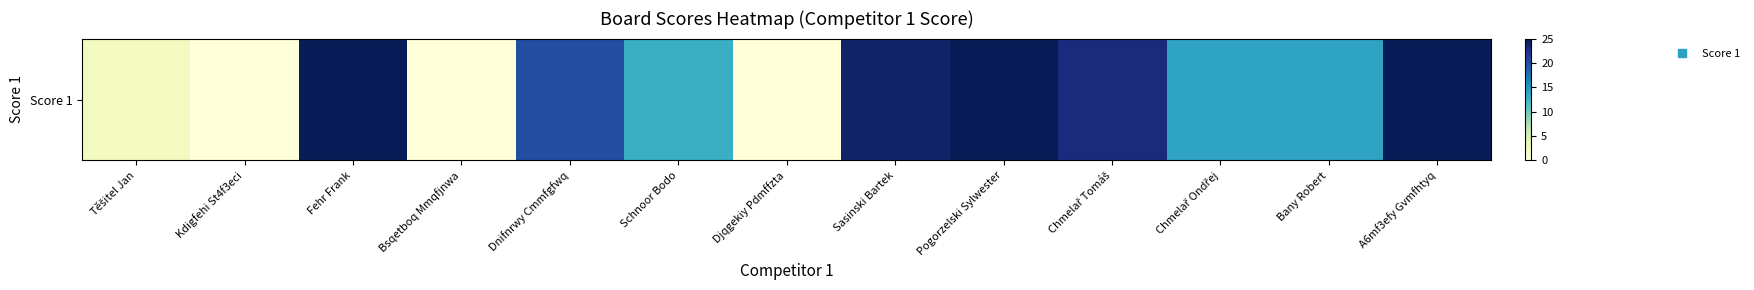

Count the number of values greater than 14.

6